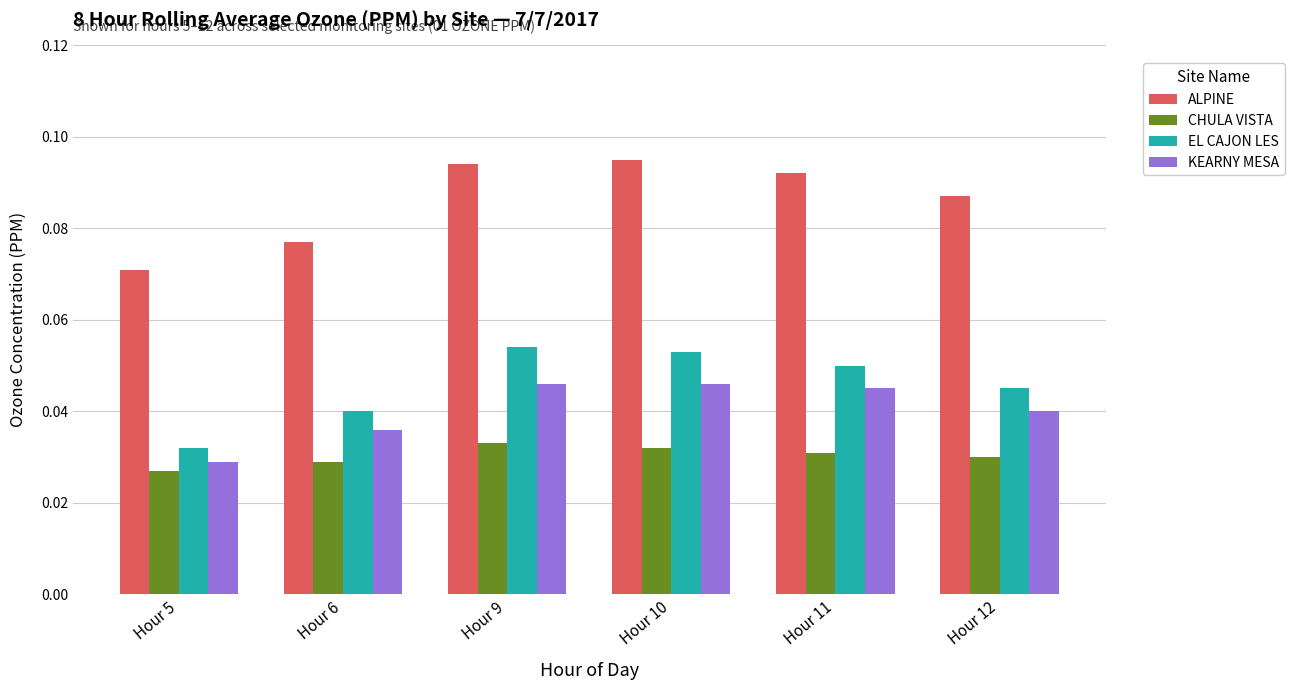

Which series has the largest total across all categories?

ALPINE